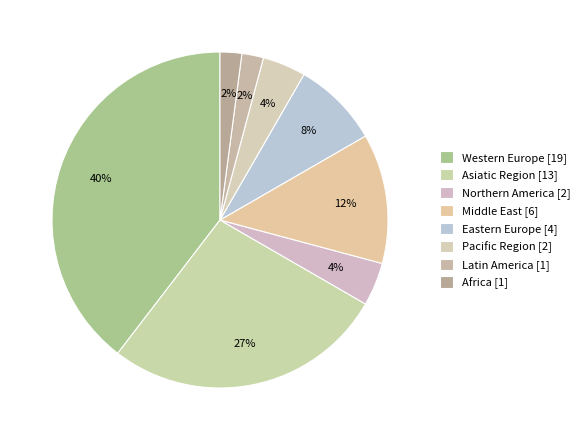

How many slices are in this pie chart?

8